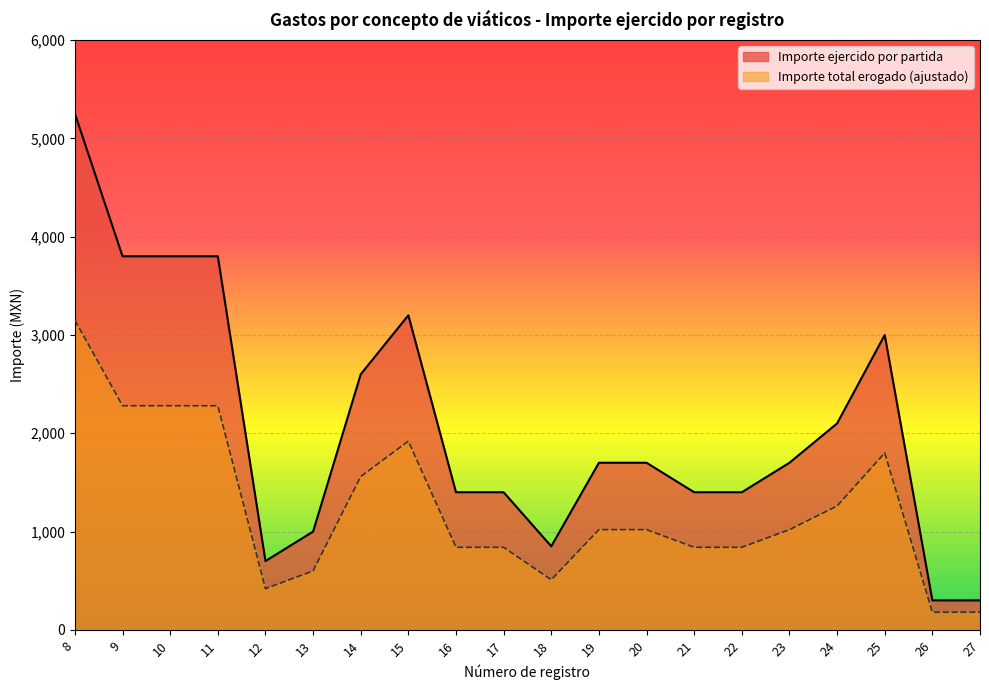

What is the value of the Importe total erogado point at the 18th from the left?

1800